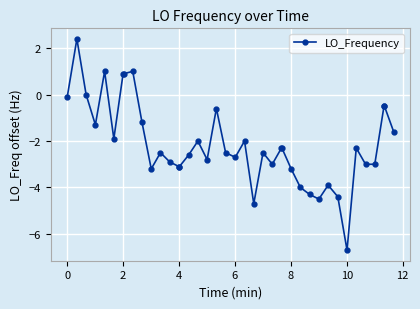

What is the greatest value displayed?

2.4